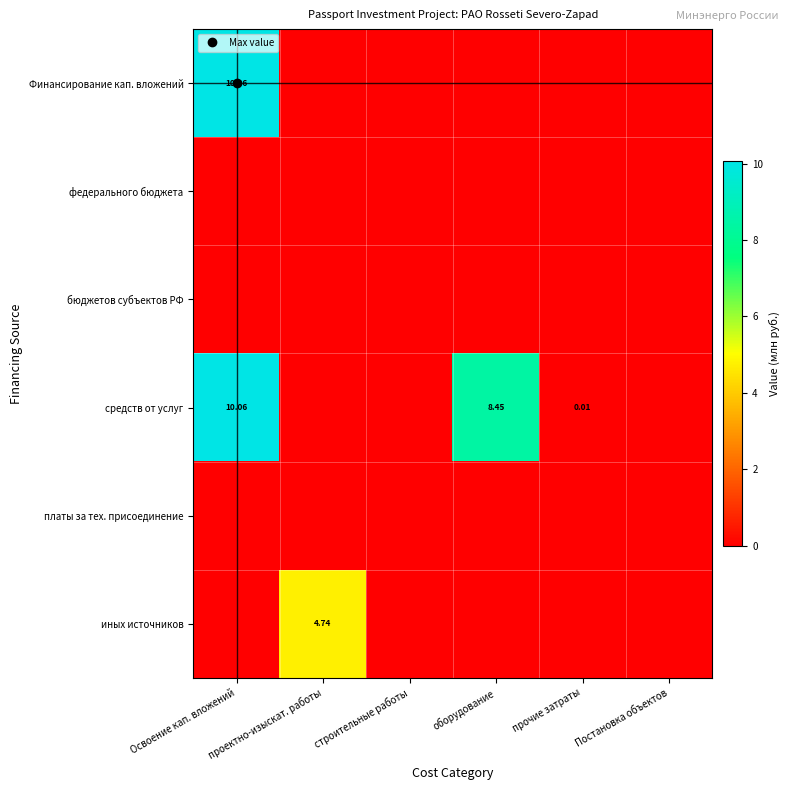

Which category has the lowest value across all series?

проектно-изыскат. работы